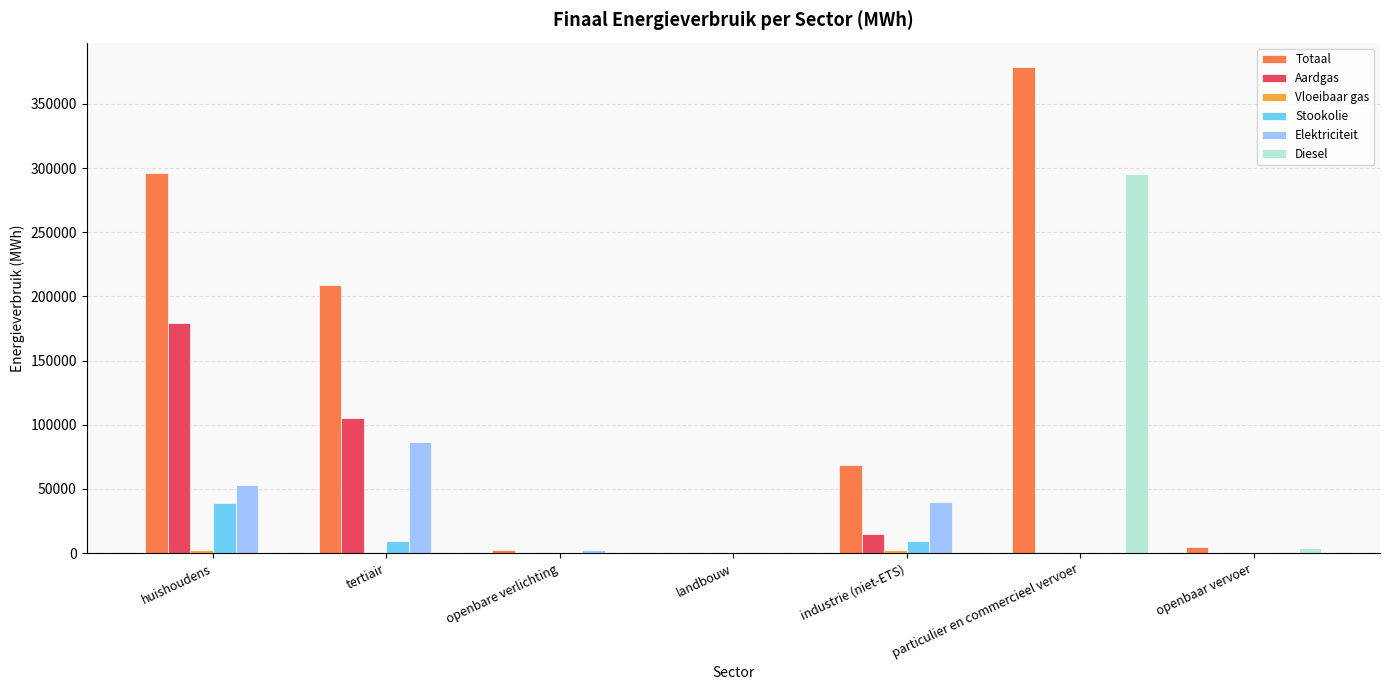

The value of Stookolie at huishoudens is 63915.8. True or false?

False